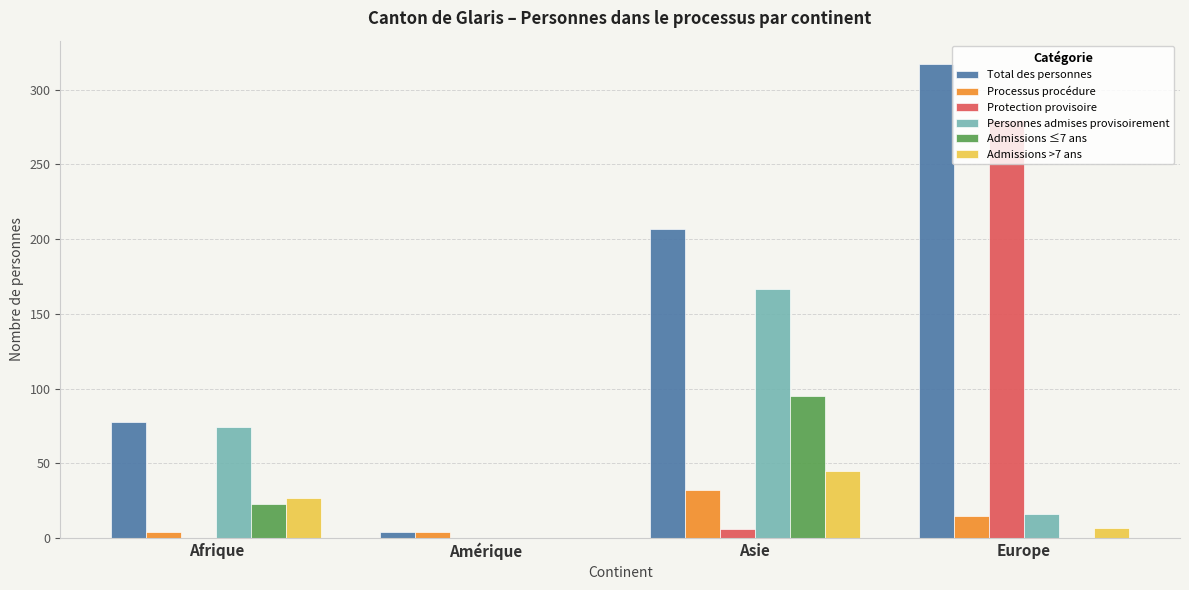

How many values in Personnes admises provisoirement are above zero?

3